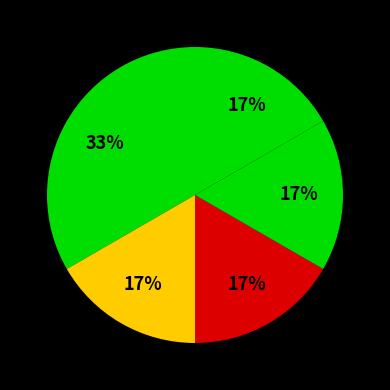

How many segments does this pie chart have?

5